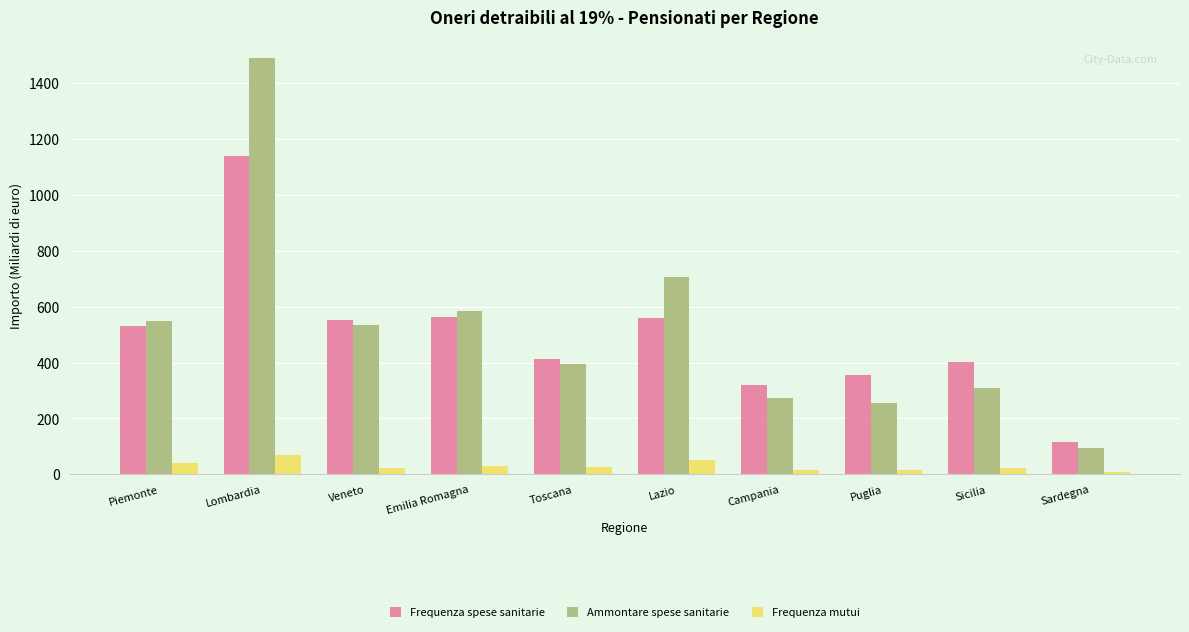

Where does the Frequenza mutui series first go above 26?

Piemonte